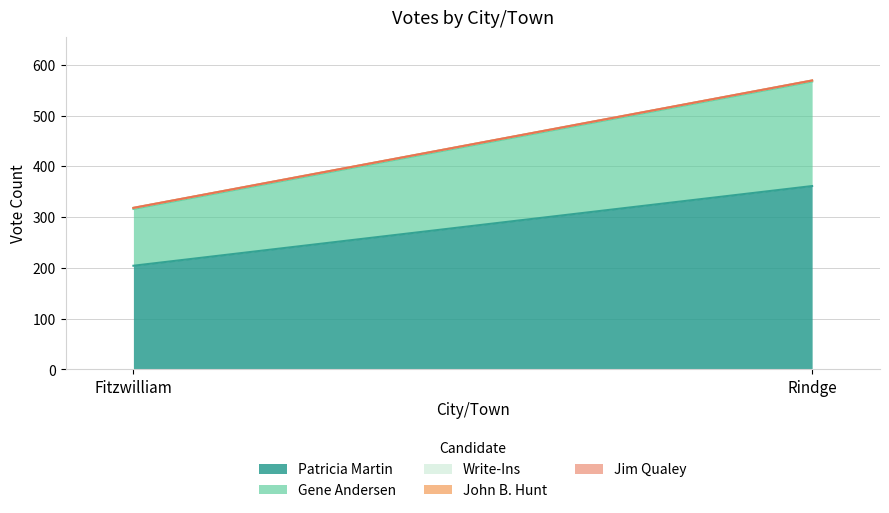

Reading left to right, transcribe all the data shown in this chart.

Patricia Martin: Fitzwilliam=204	Rindge=361
Gene Andersen: Fitzwilliam=112	Rindge=206
Write-Ins: Fitzwilliam=2	Rindge=2
John B. Hunt: Fitzwilliam=0	Rindge=0
Jim Qualey: Fitzwilliam=0	Rindge=0